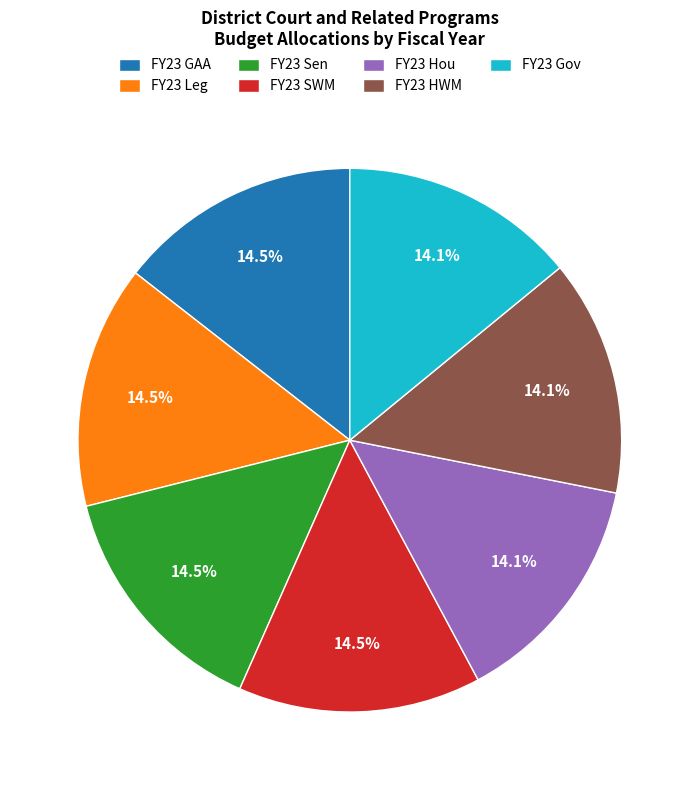

To the nearest percent, what is the average slice percentage?

14%